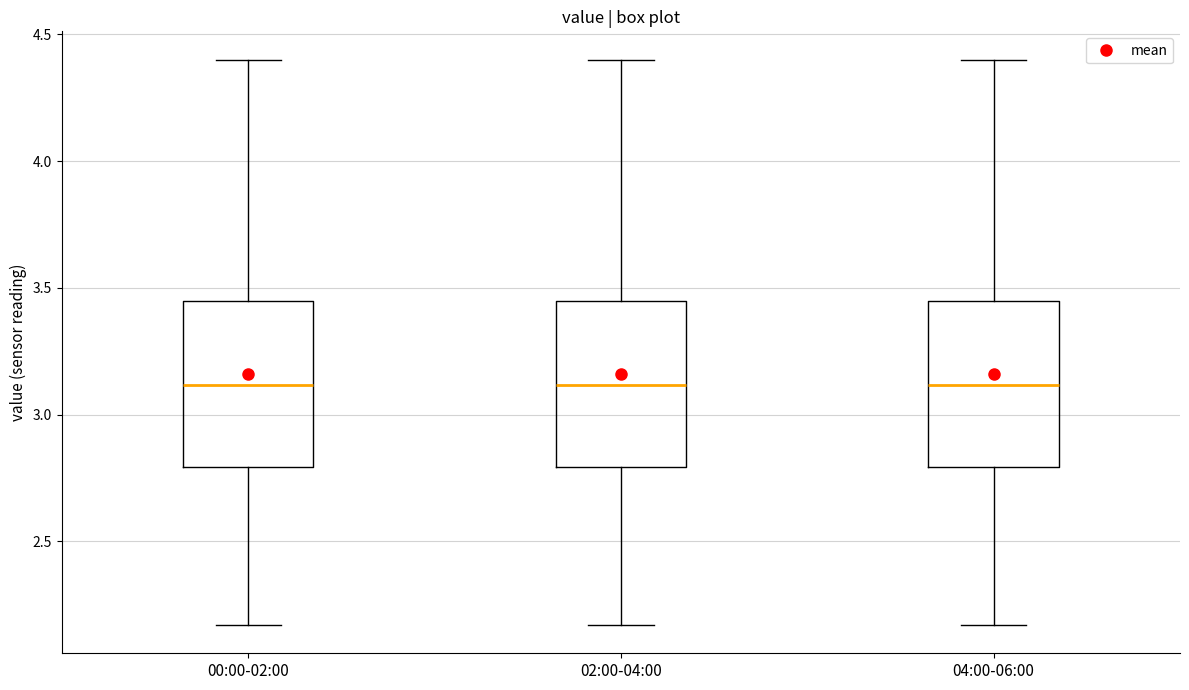

Where is the lower edge of the box for 02:00-04:00 on the y-axis? The values are not printed on the chart, so give them approximately, as read against the axis.

2.80